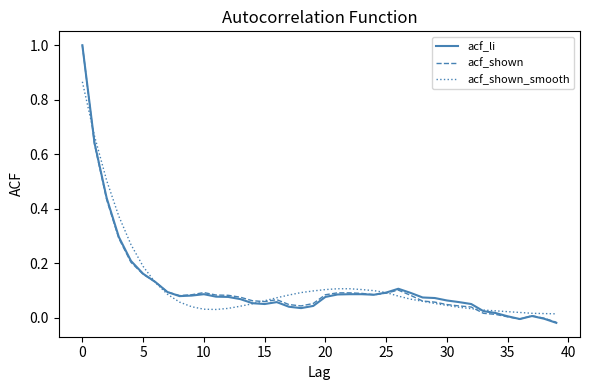

What is the greatest value displayed?

1.0